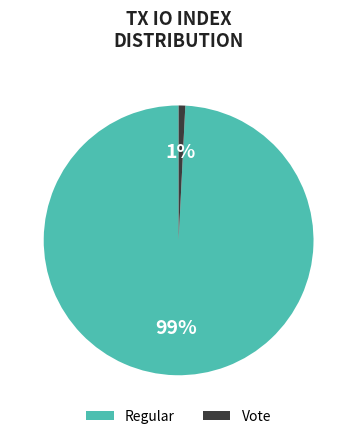

Rank the categories by value from lowest to highest.

Vote, Regular